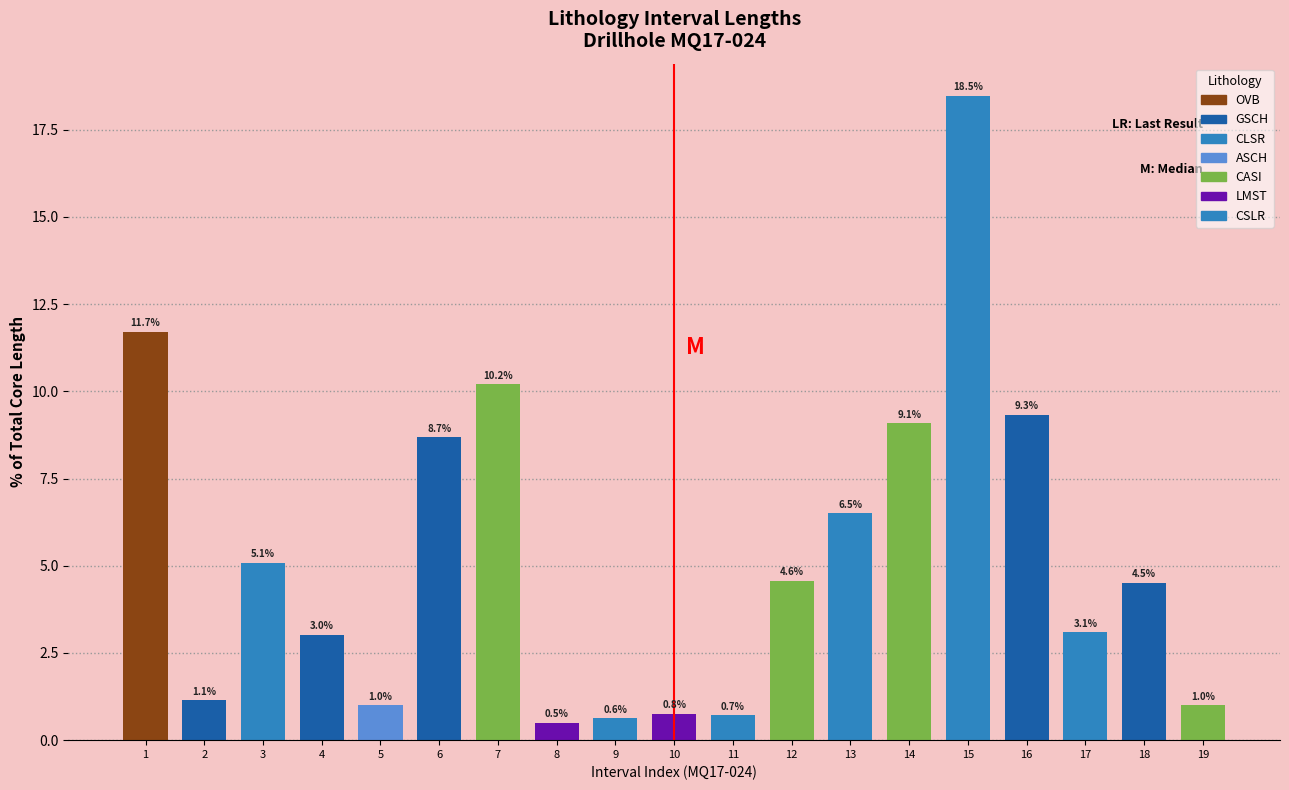

What is the difference between the maximum and second lowest values?

17.8